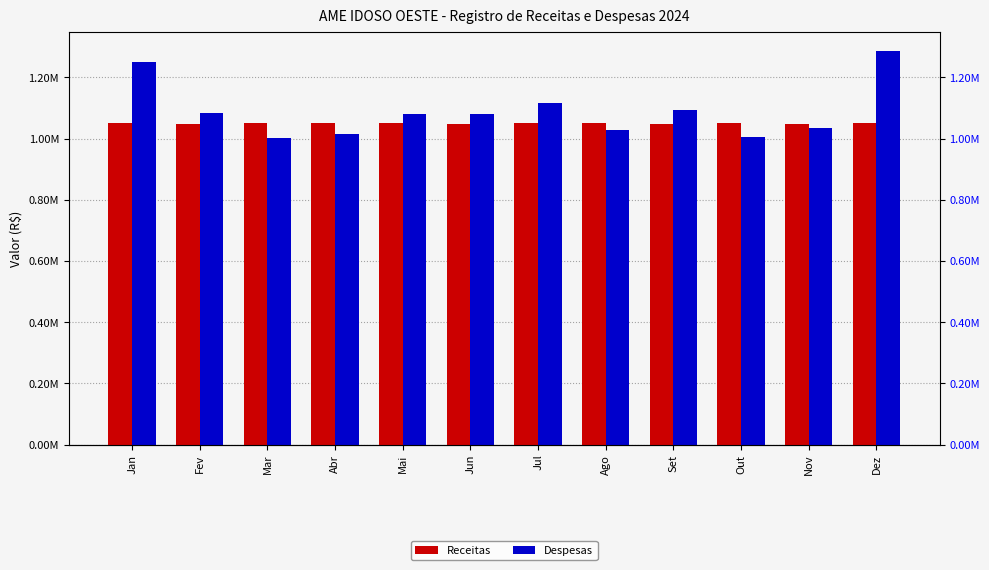

Between Set and Jan, which is larger?

Jan